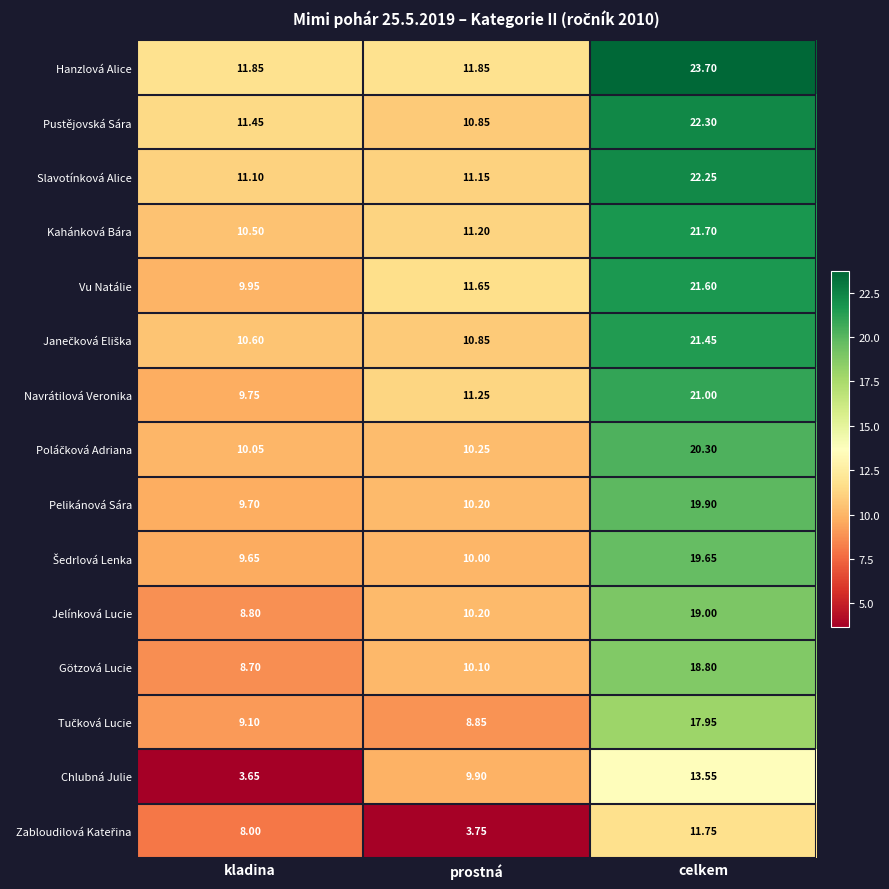

Which series has the largest total across all categories?

Hanzlová Alice